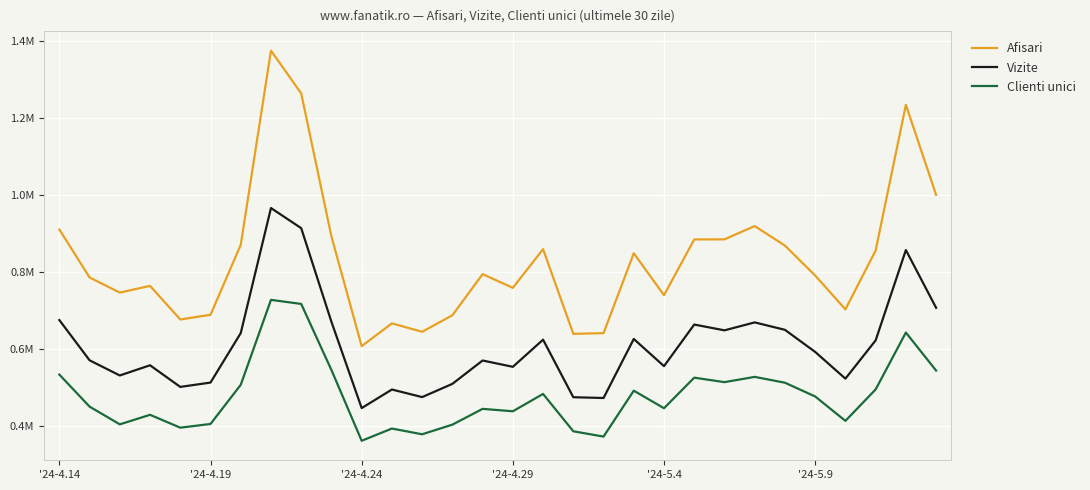

What is the smallest value displayed?

362499